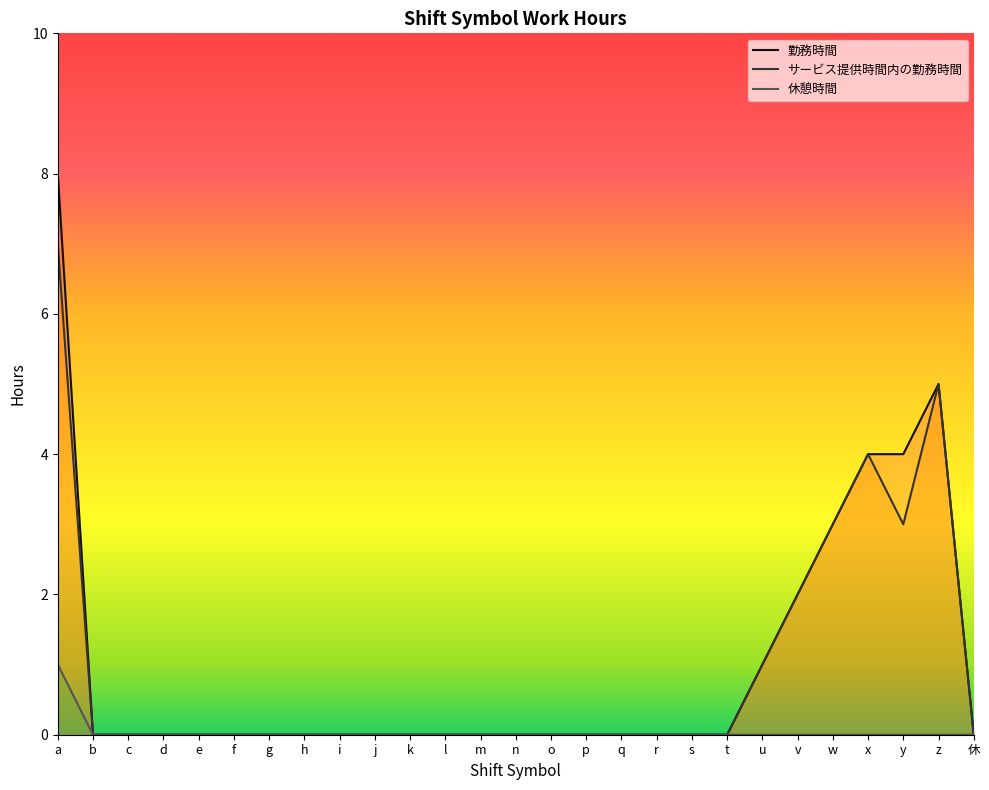

At which category does サービス提供時間内の勤務時間 reach its first local peak?

x